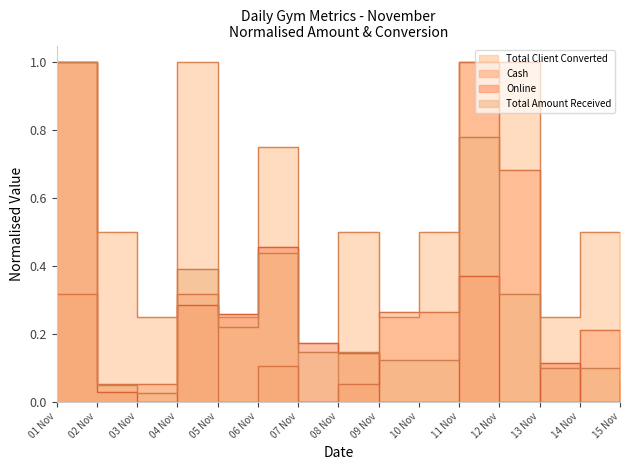

Which series has the widest spread of values?

Total Client Converted